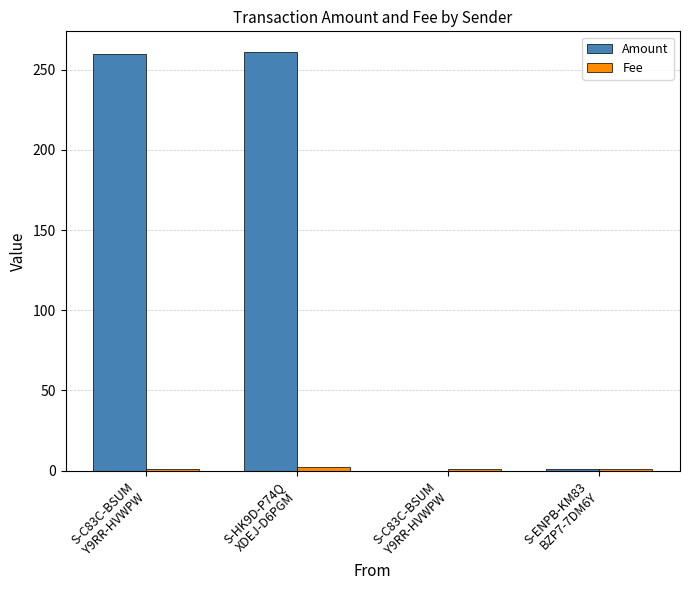

At how many categories does at least one series exceed 43?

2